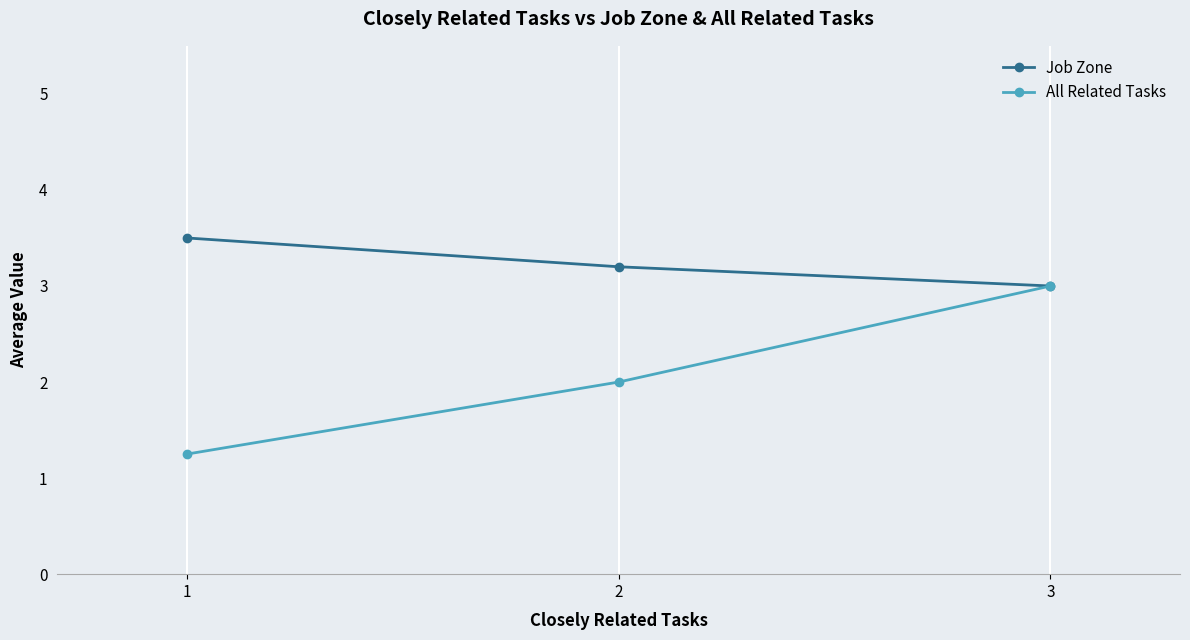

Which series has the largest total across all categories?

Job Zone